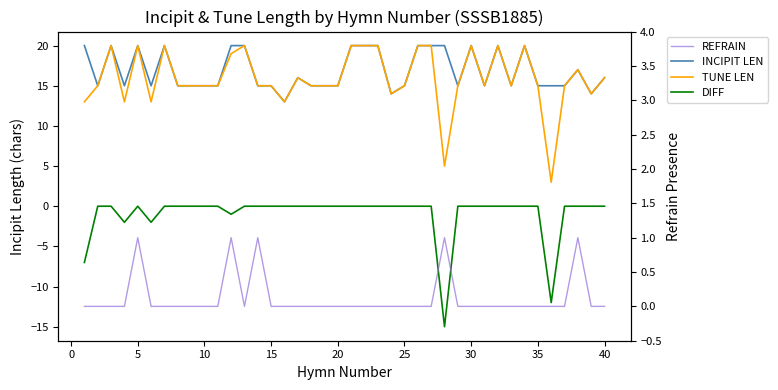

What are all the series names shown in the legend?

INCIPIT LEN, TUNE LEN, DIFF, REFRAIN